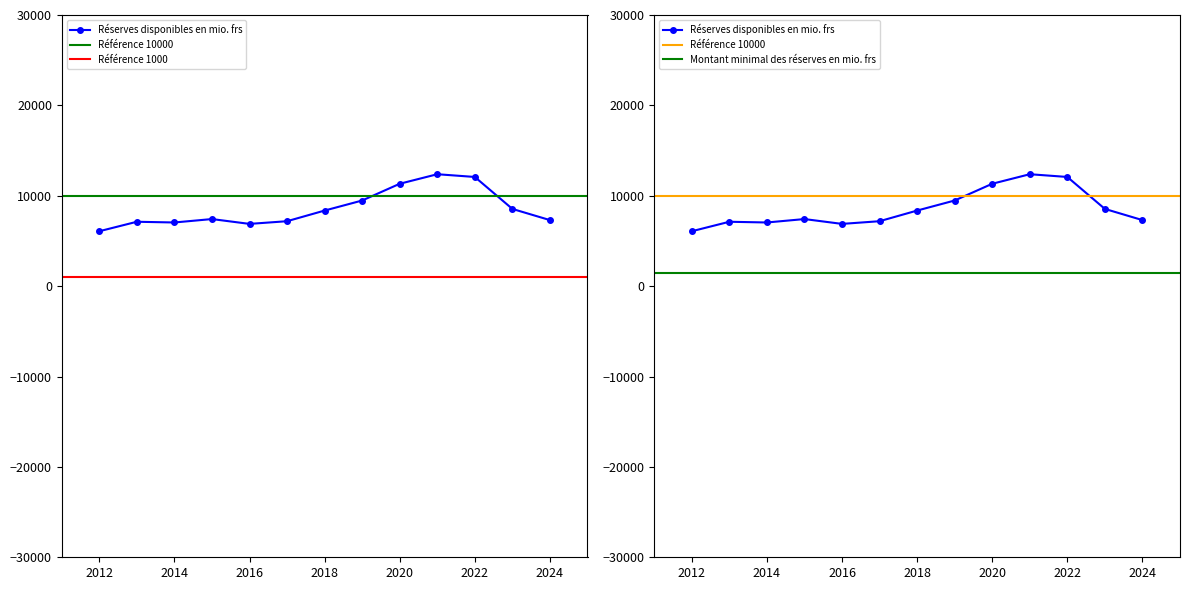

The value of Taux de solvabilité at 2018 is 3.3. True or false?

False